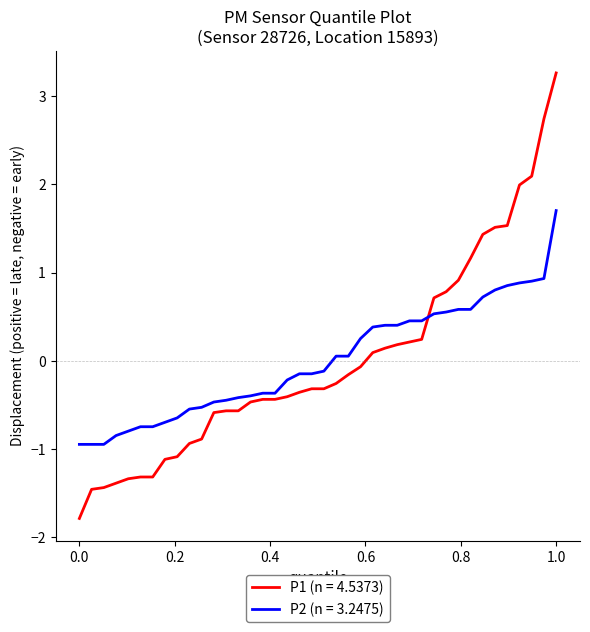

What is the maximum value for P2 (n = 3.2475)?

1.7